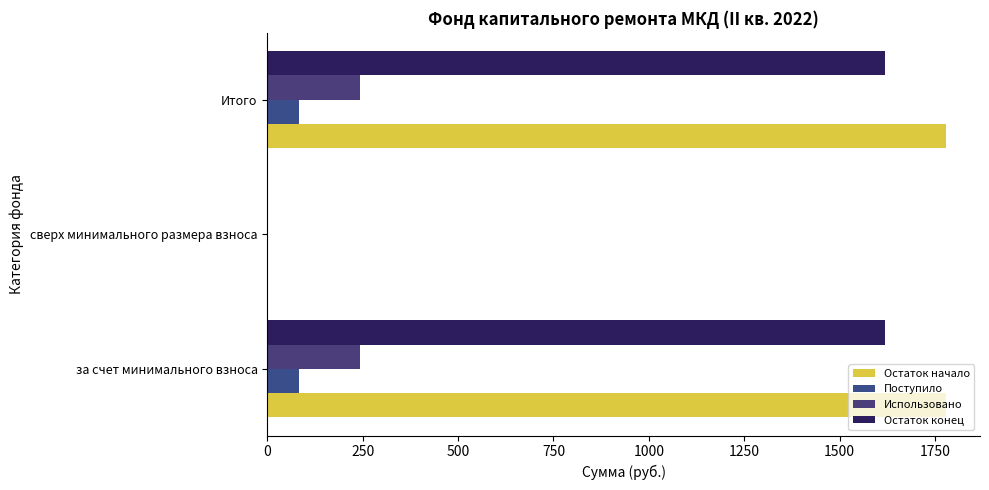

How many positive values does the Остаток конец series have?

2